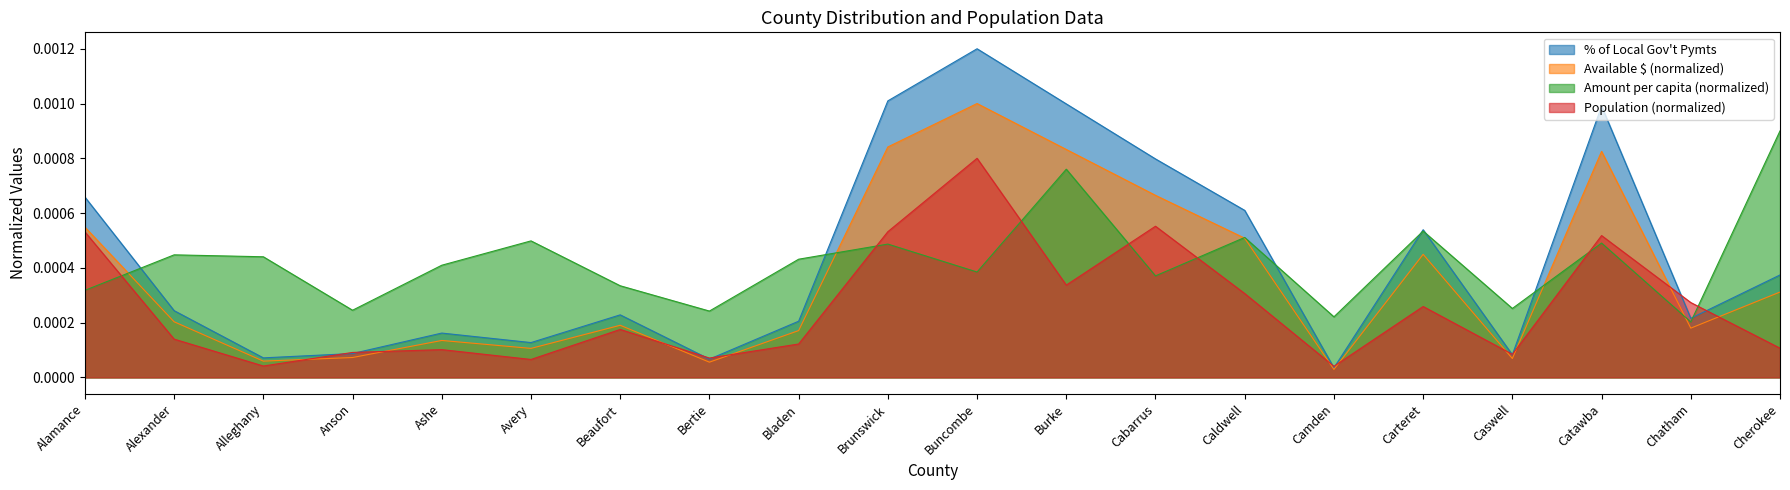

How many interior local valleys does the Population series have?

6